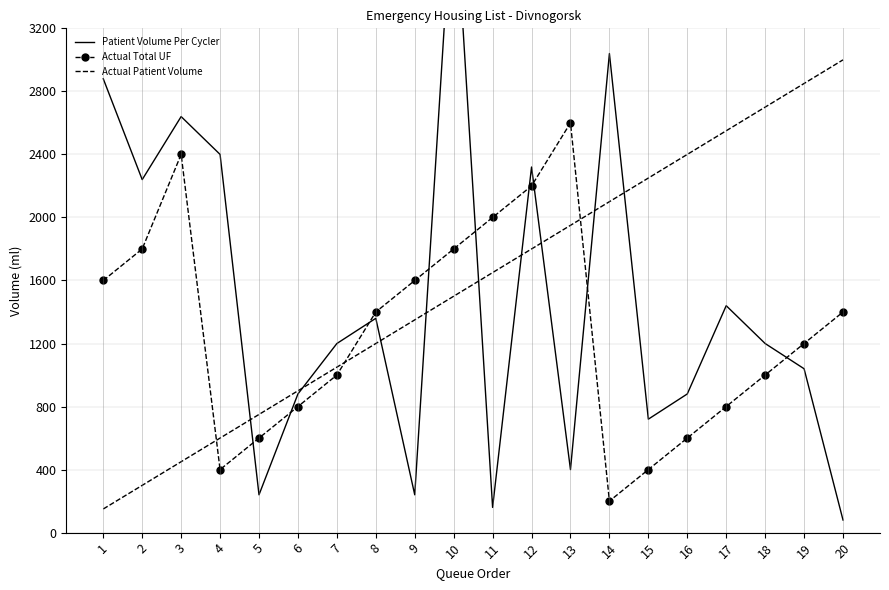

List the series in order of their peak value, lowest first.

Actual Total UF, Actual Patient Volume, Patient Volume Per Cycler